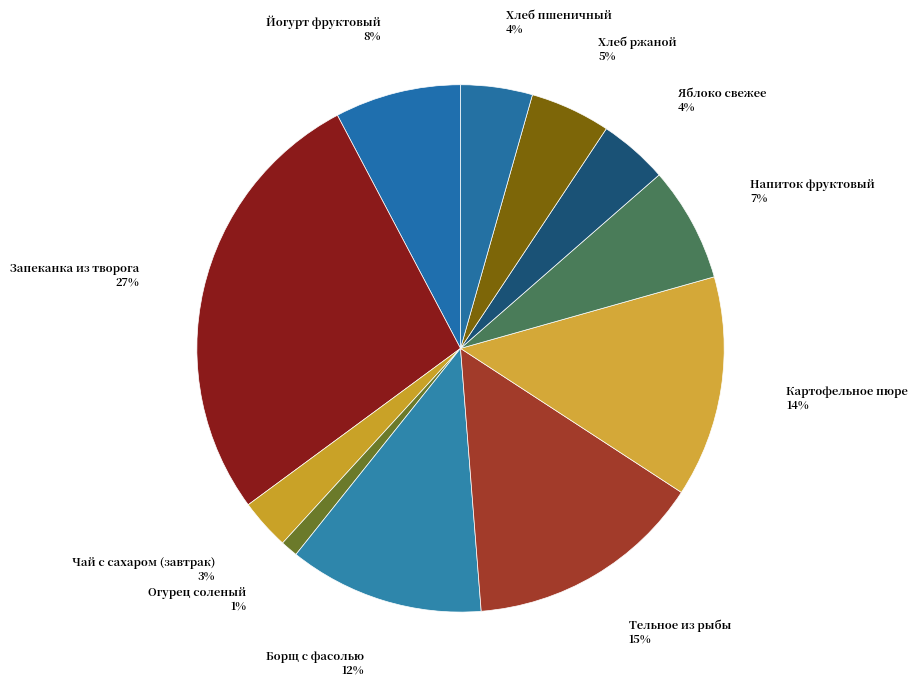

Count the number of slices in the pie.

11